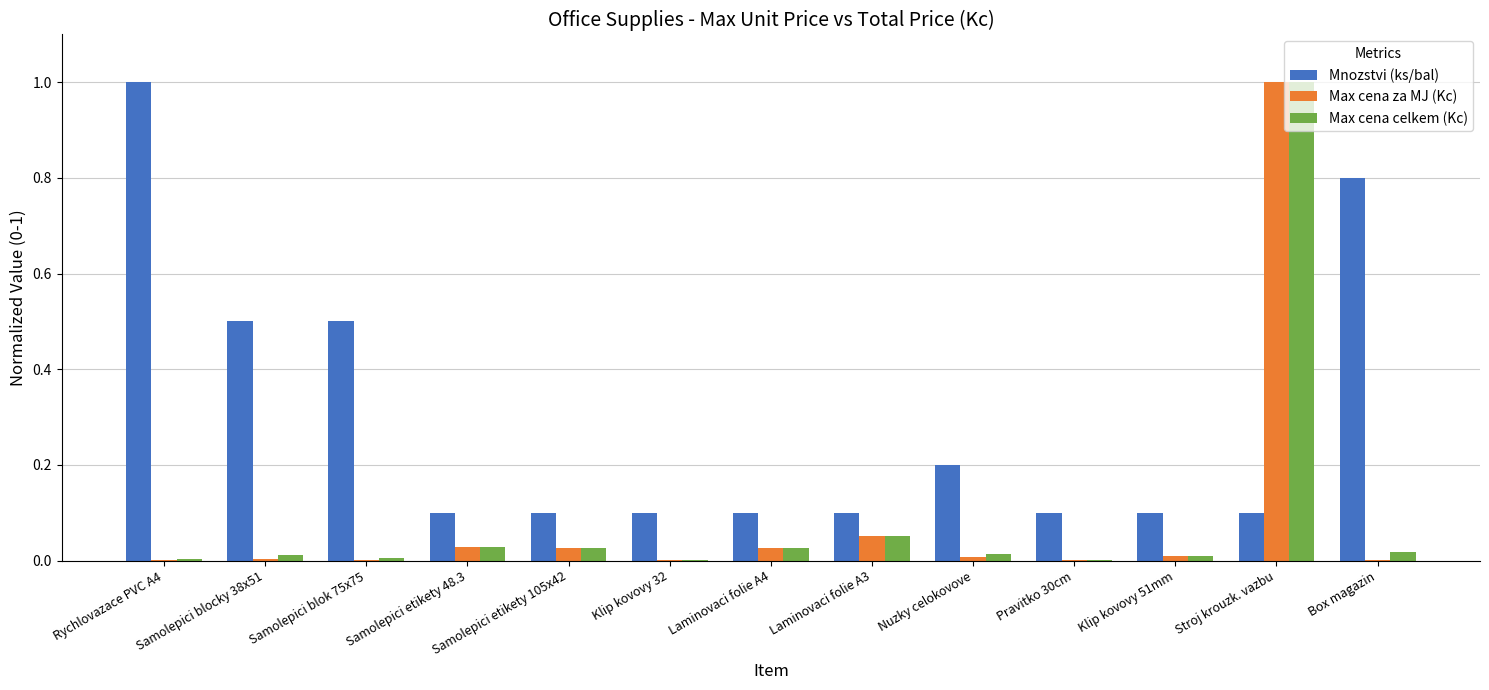

The value of Mnozstvi (ks/bal) at Klip kovovy 32 is 0.1. True or false?

True